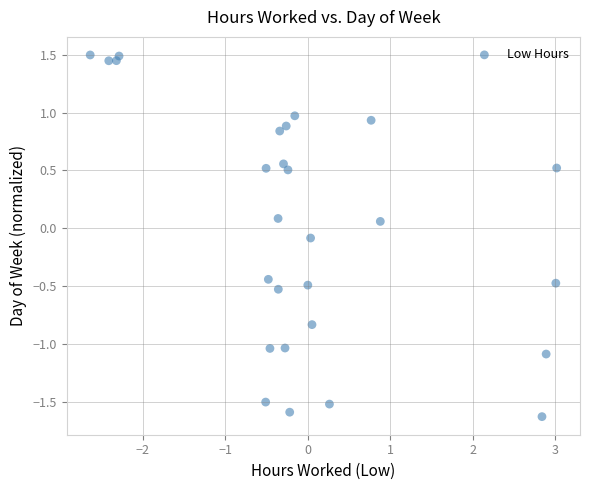

What is the range of Y values (max minus min)?

3.1